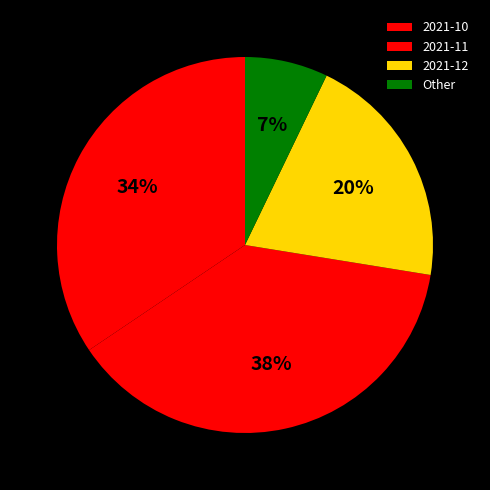

How many slices are in this pie chart?

4